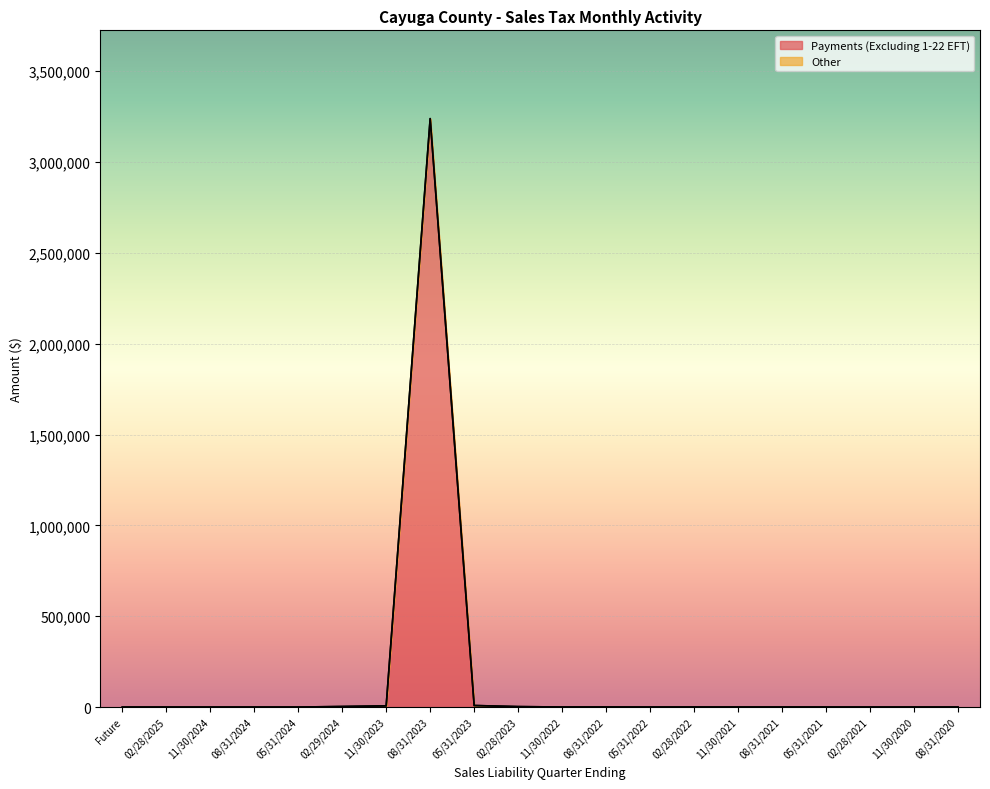

What is the label of the 13th point from the left?

05/31/2022